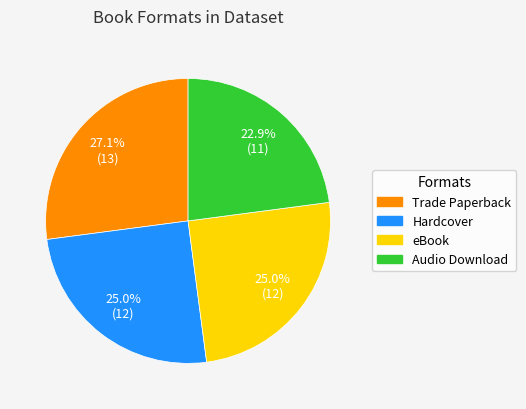

Is there any slice that represents more than half of the pie?

No